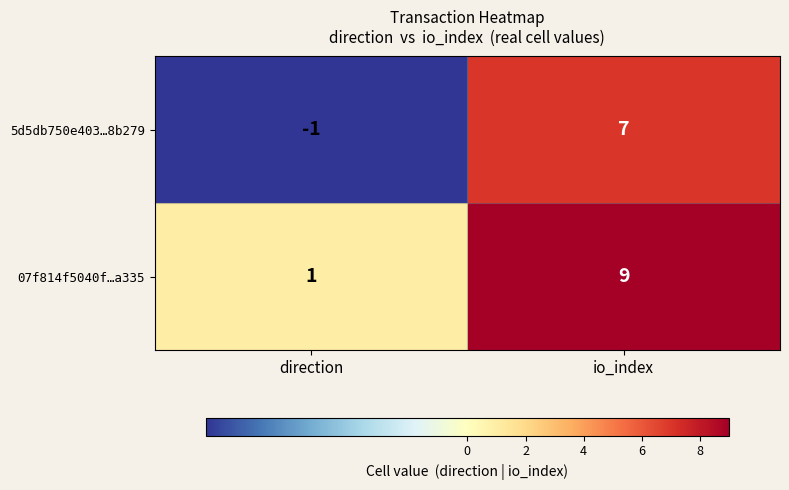

What is the minimum value shown in the chart?

-1